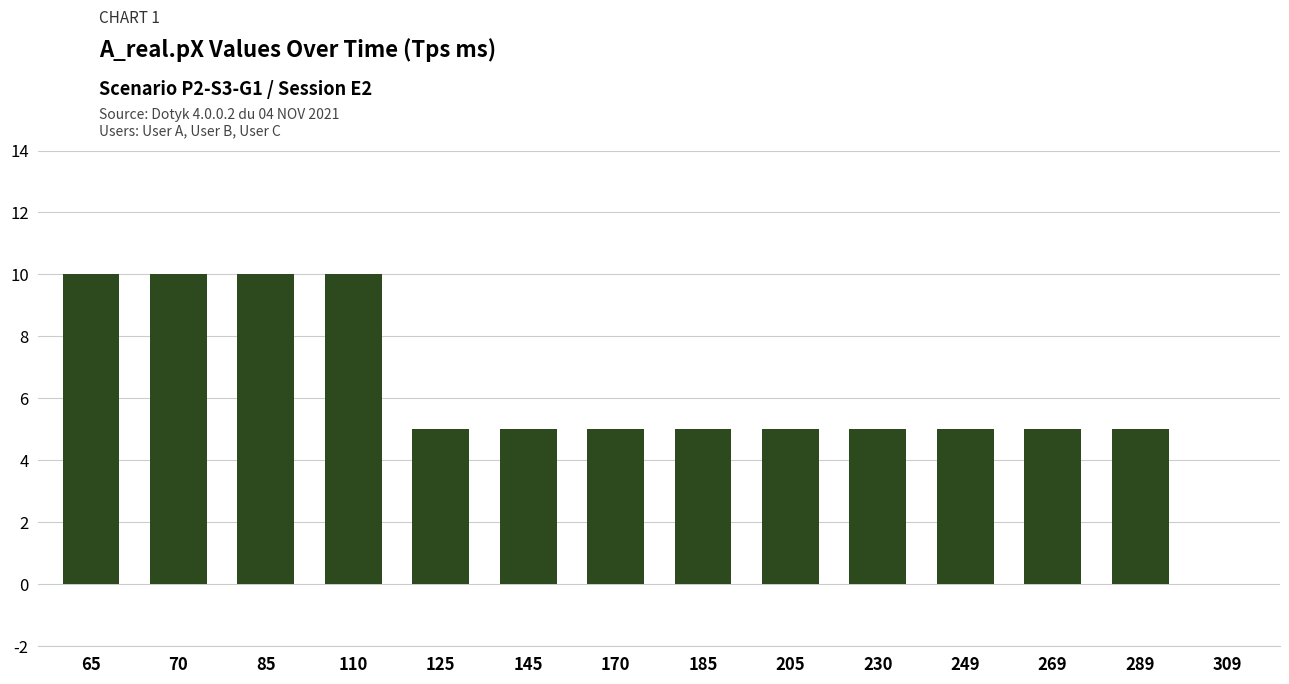

The chart shows a value of 15 at 65. True or false?

False